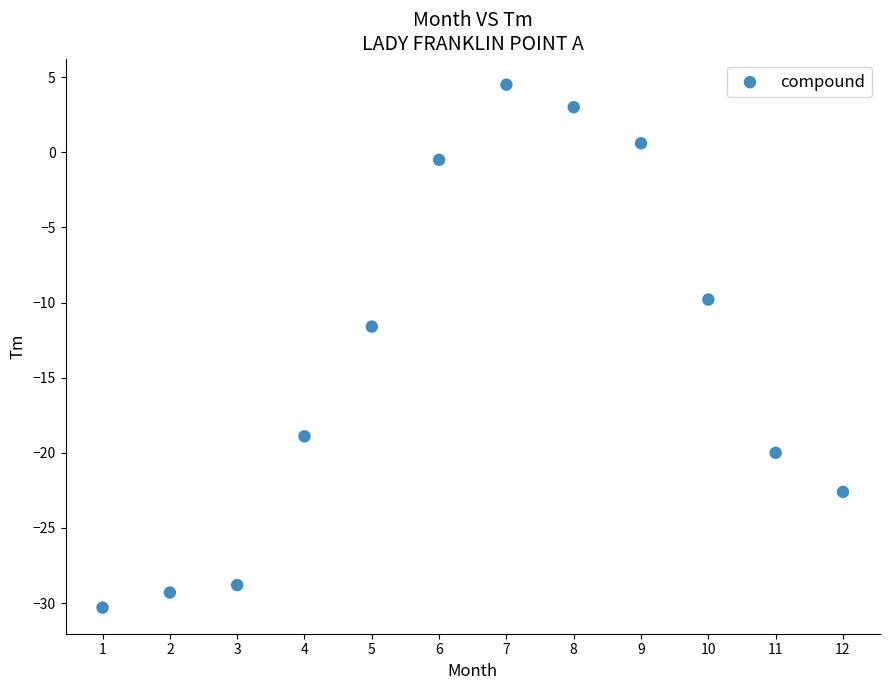

What Y value in the scatter plot is closest to -12?

-11.6